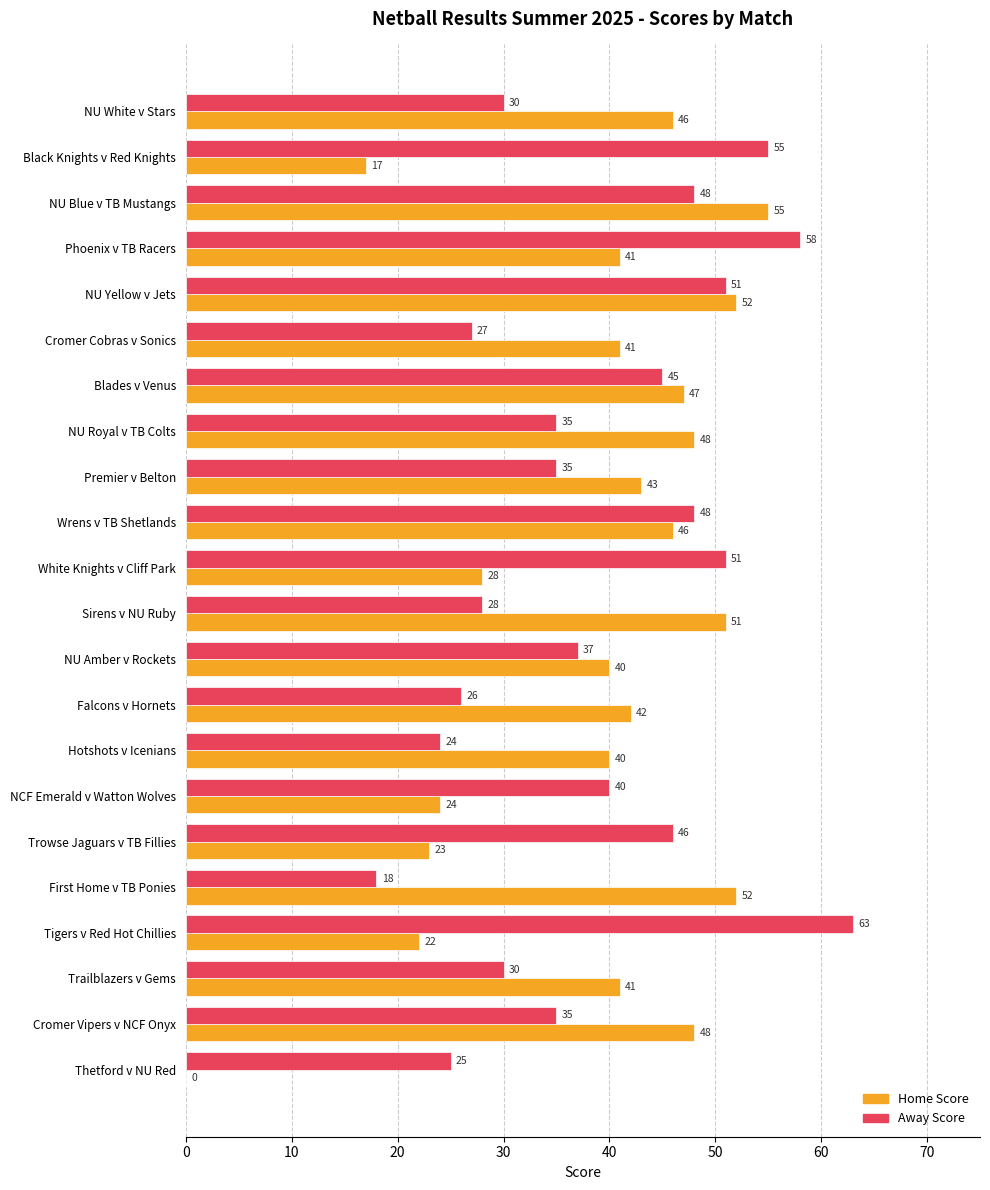

Which series has the largest total across all categories?

Away Score